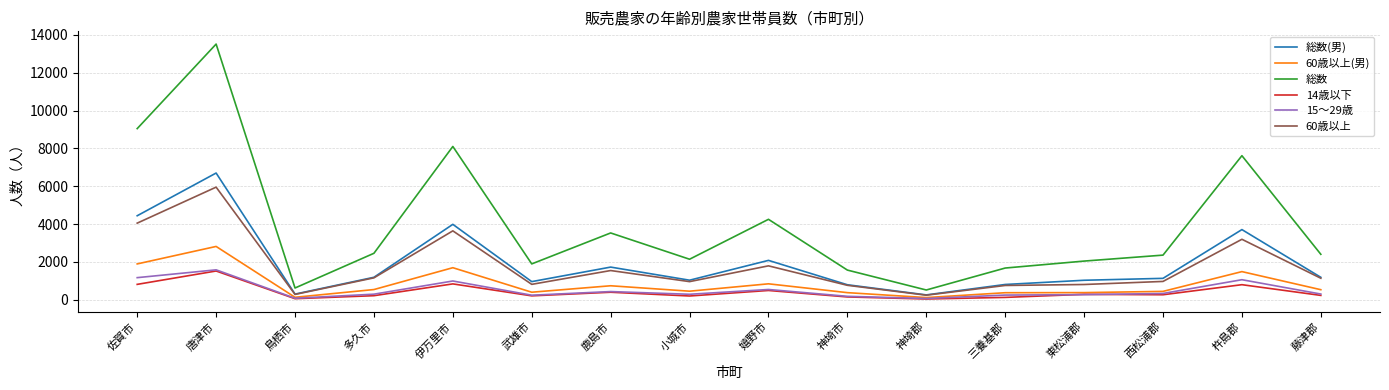

Is it true that 総数(男) equals 808 at 三養基郡?

True